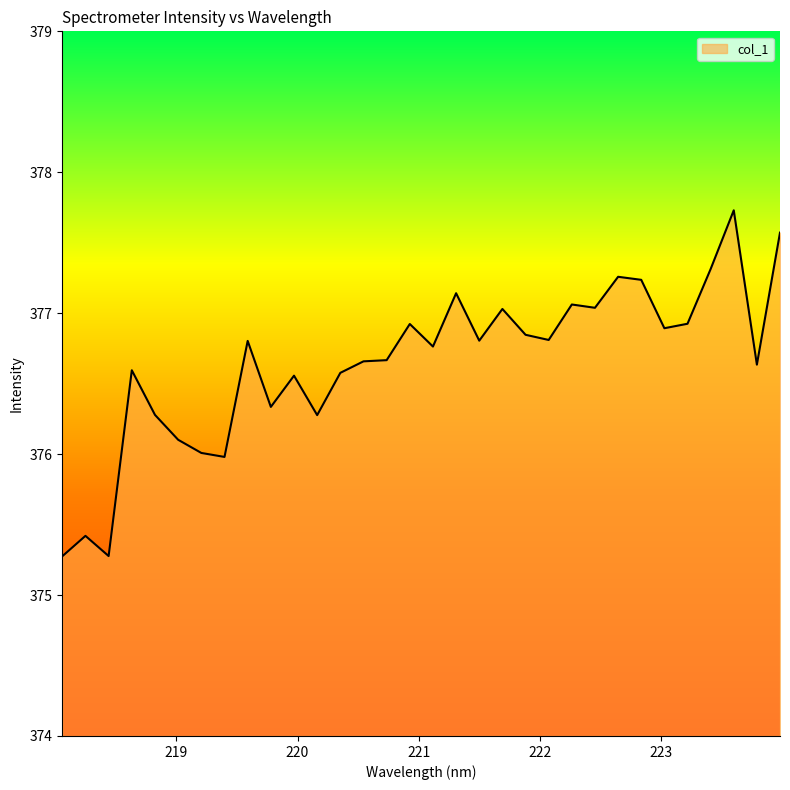

What is the average value?

376.6